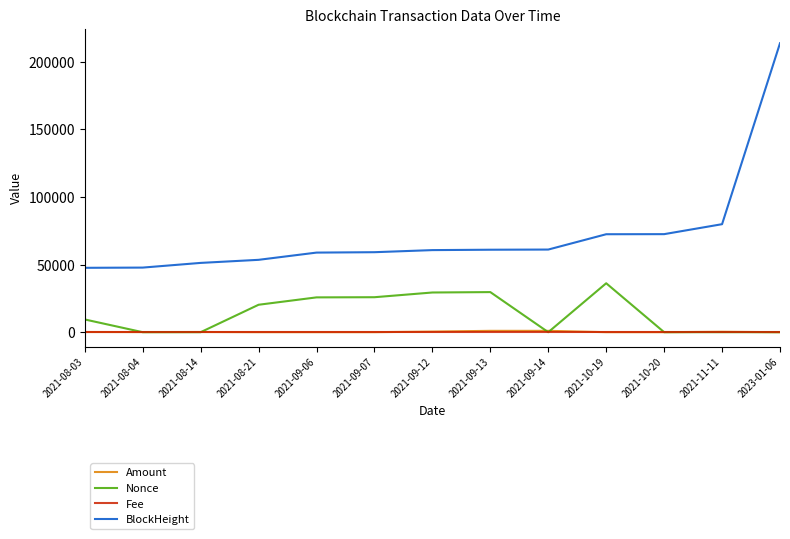

The value of Fee at 2021-09-13 is 0.0. True or false?

True